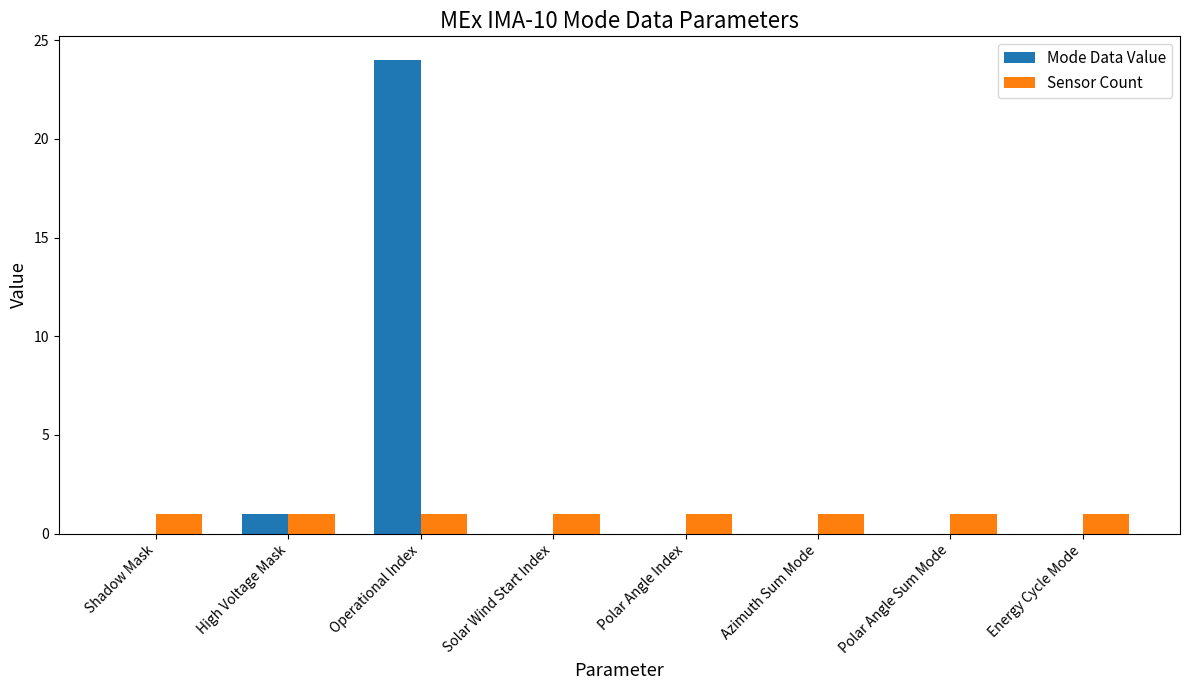

The value of Sensor Count at Solar Wind Start Index is 2. True or false?

False